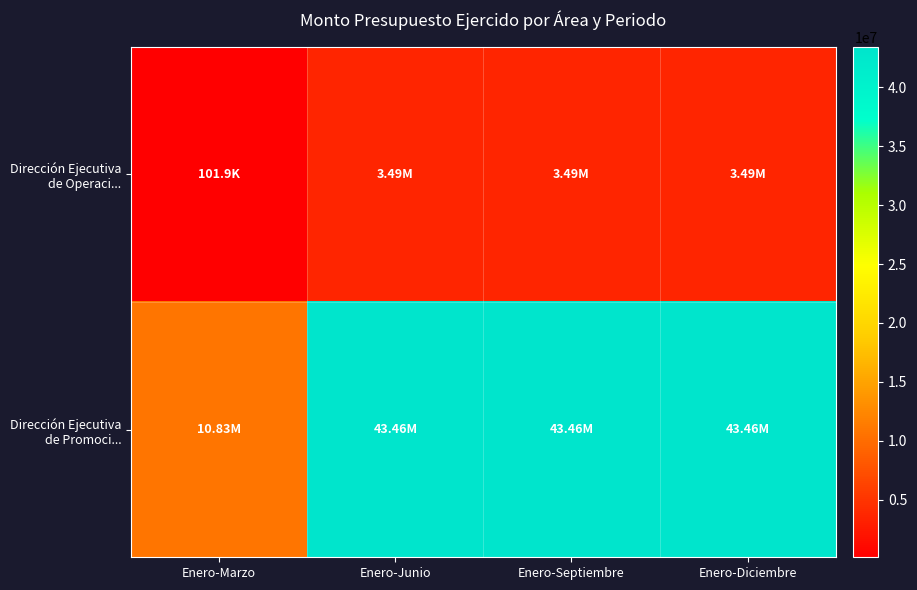

Count the number of data series in this chart.

2